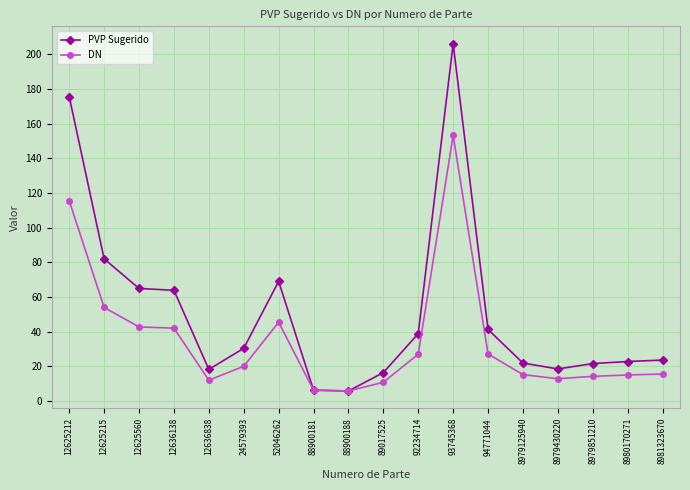

List the series in order of their overall mean, lowest first.

DN, PVP Sugerido